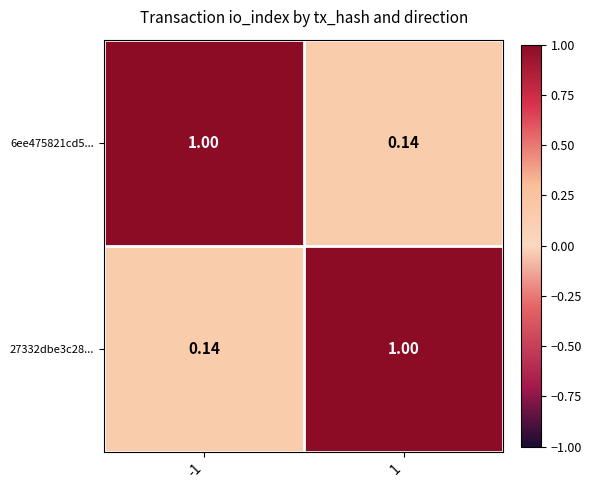

Is the value of 6ee475821cd5... at 1 greater than the value of 27332dbe3c28... at 1?

No